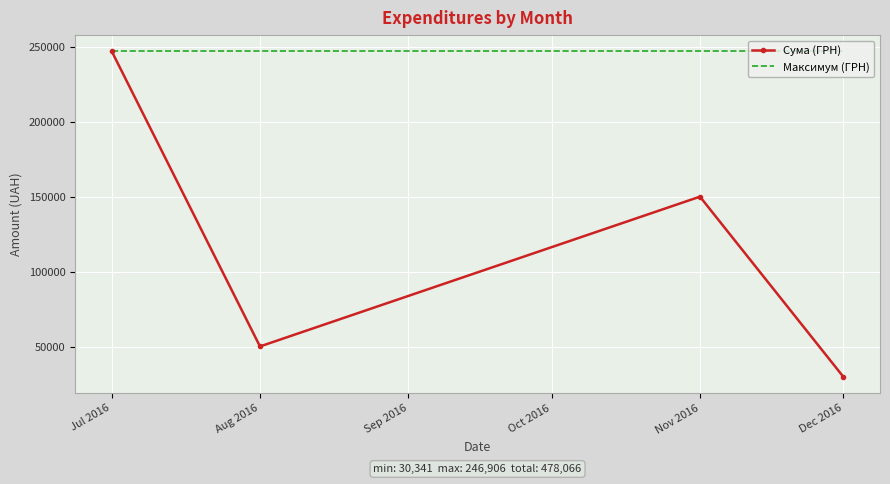

What is the greatest value displayed?

246906.1